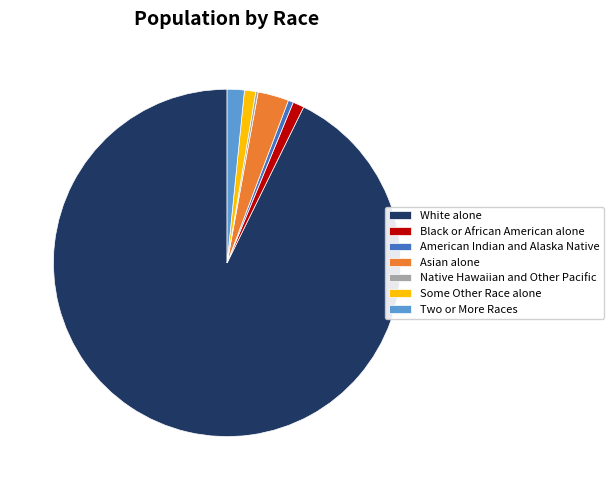

Combined, do Asian alone and American Indian and Alaska Native account for over 50%?

No